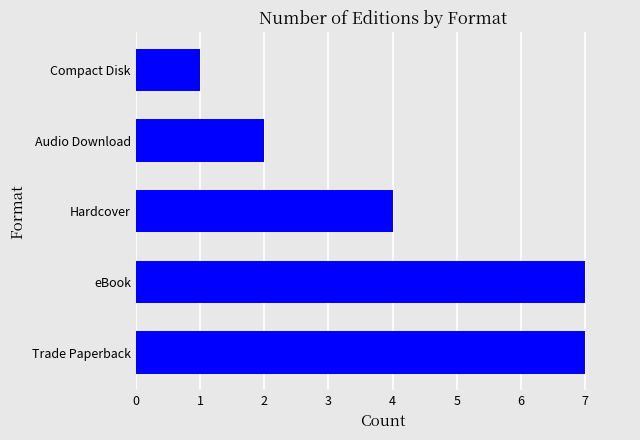

Approximately how many times larger is the value at Compact Disk compared to Audio Download?

0.5